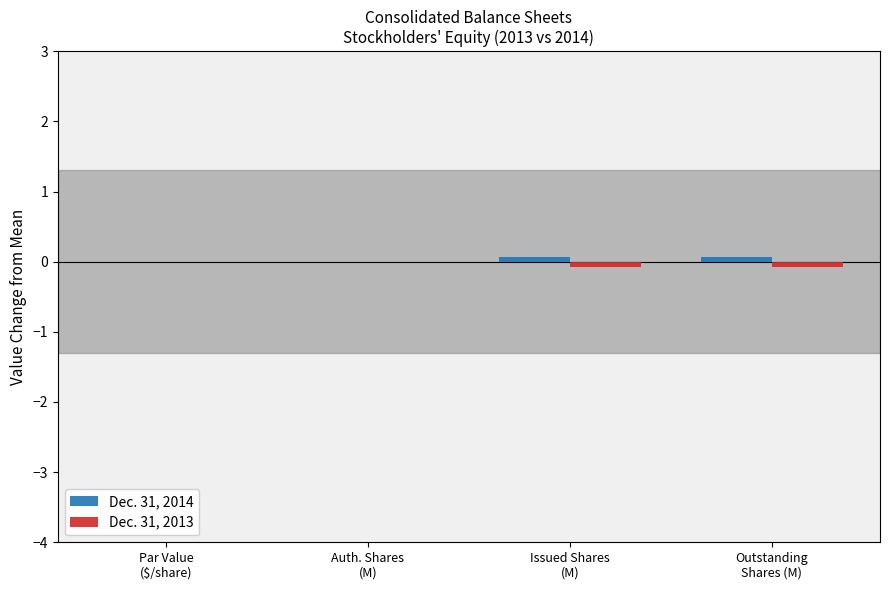

Reading left to right, what are all the values shown in this chart?

Dec. 31, 2014: Par Value
($/share)=0.0	Auth. Shares
(M)=0.0	Issued Shares
(M)=0.1	Outstanding
Shares (M)=0.1
Dec. 31, 2013: Par Value
($/share)=0.0	Auth. Shares
(M)=0.0	Issued Shares
(M)=-0.1	Outstanding
Shares (M)=-0.1